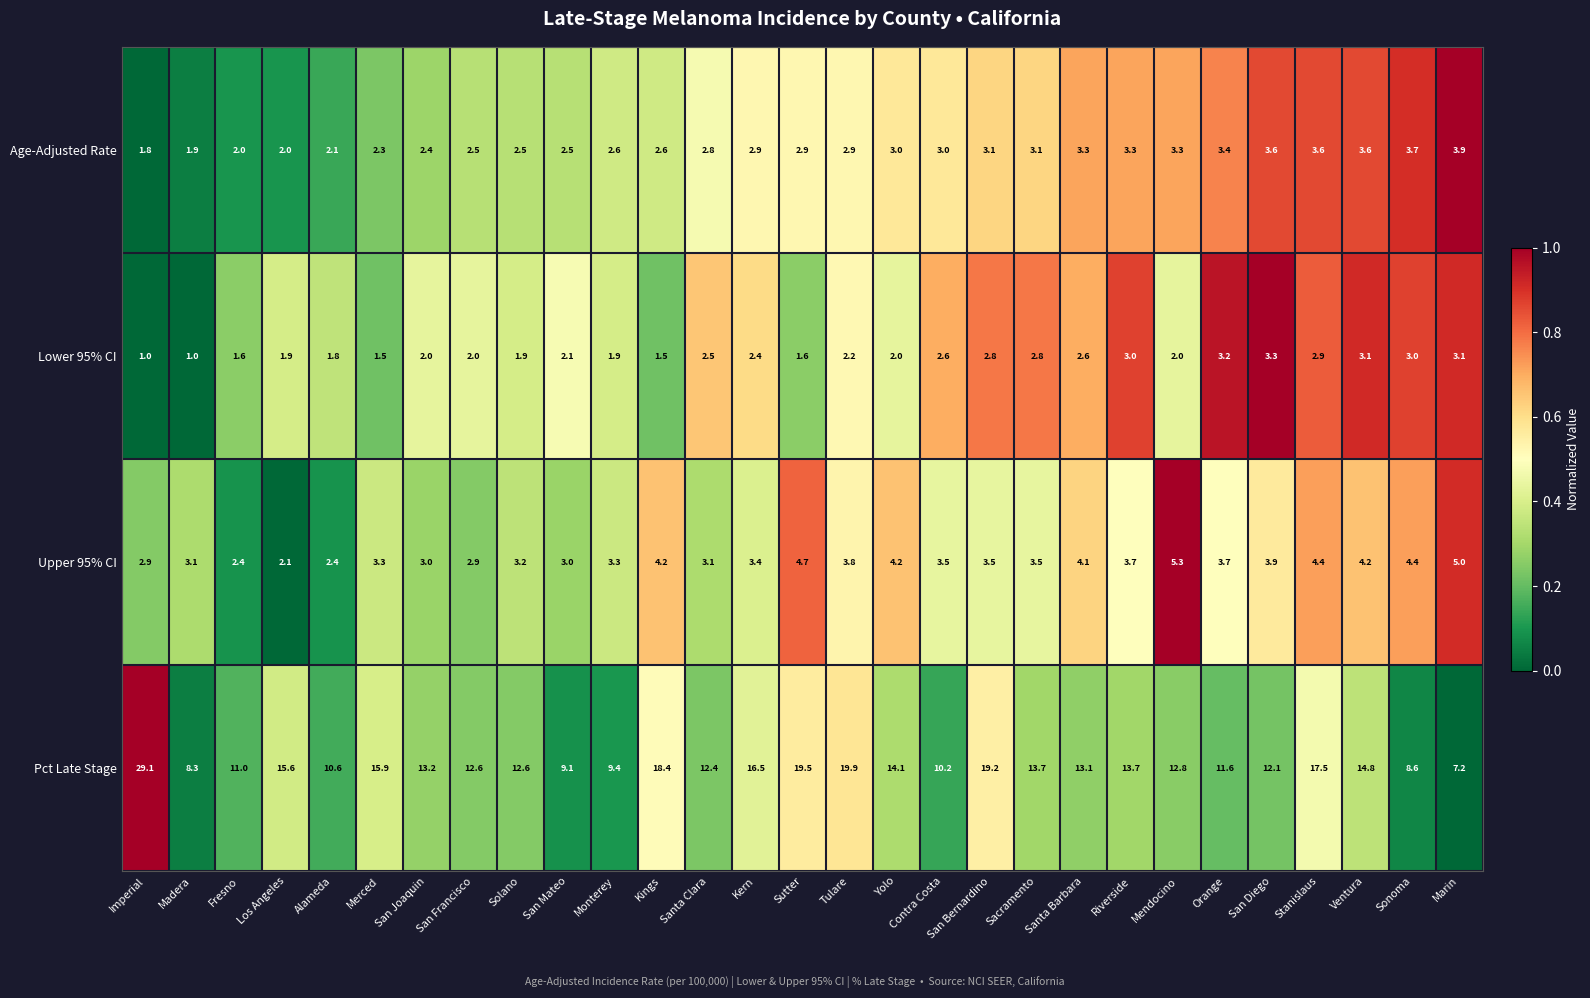

The Pct Late Stage series shows 13.2 at San Joaquin. True or false?

True